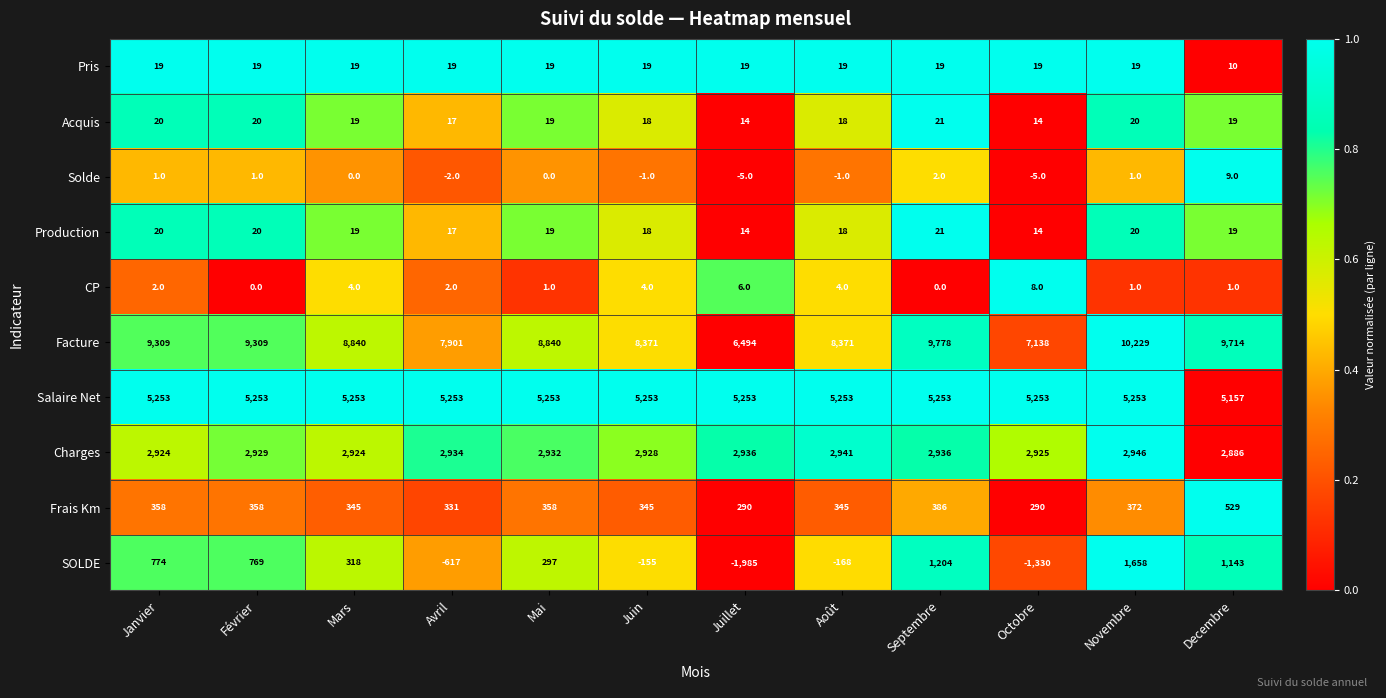

Which series has the widest spread of values?

Facture